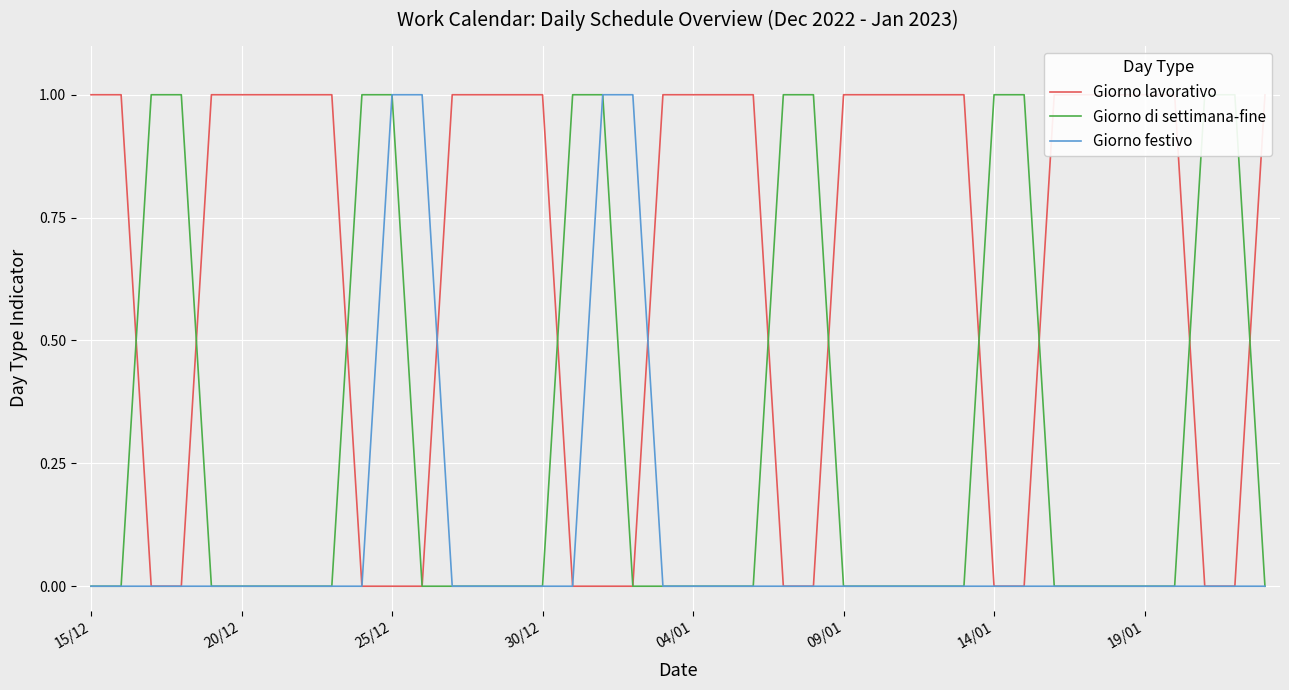

True or false: Giorno festivo has a value of 1 at 25/12.

True